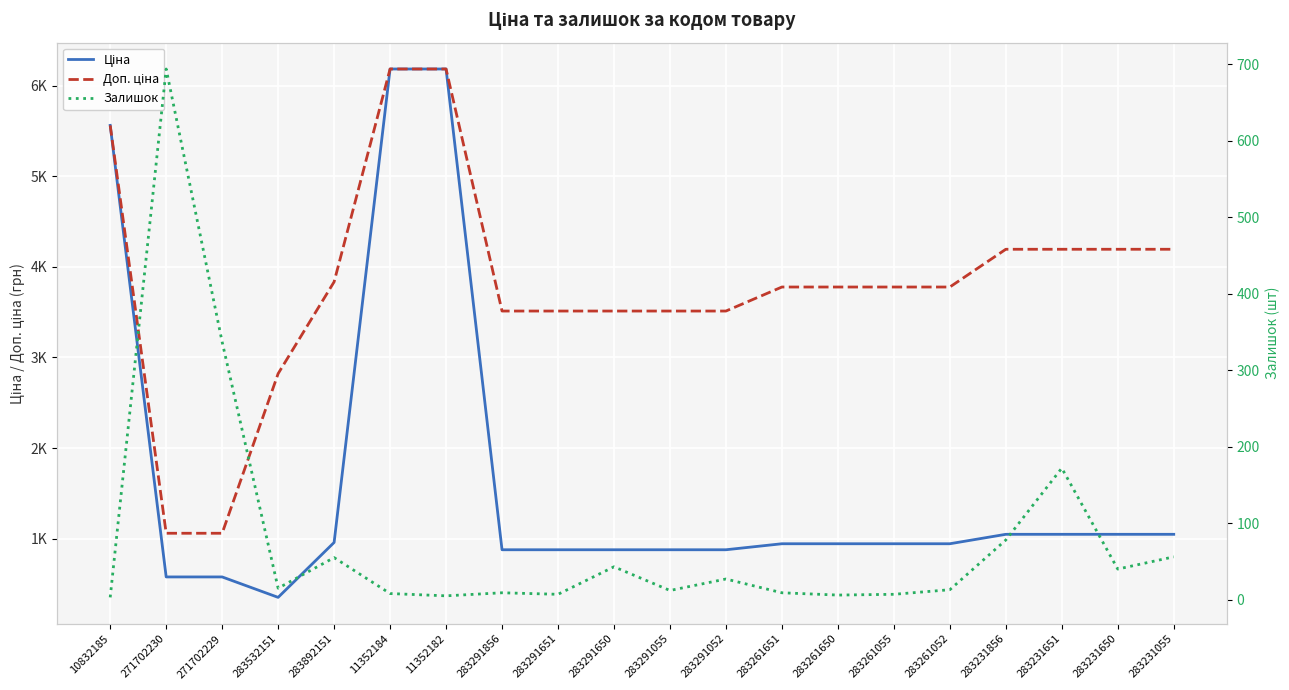

Rank the series by their maximum value, from highest to lowest.

Ціна, Доп. ціна, Залишок